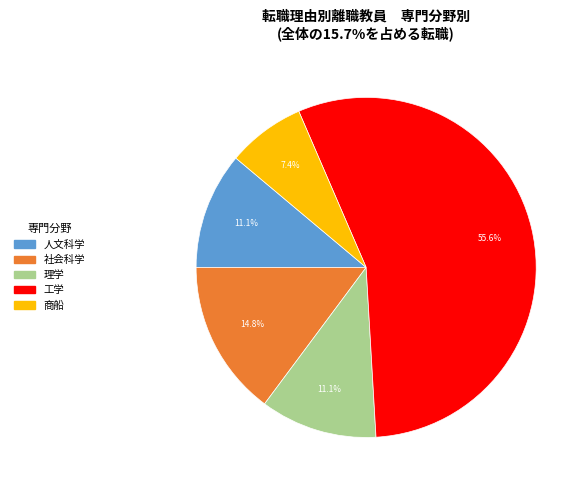

Is there any slice that represents more than half of the pie?

Yes